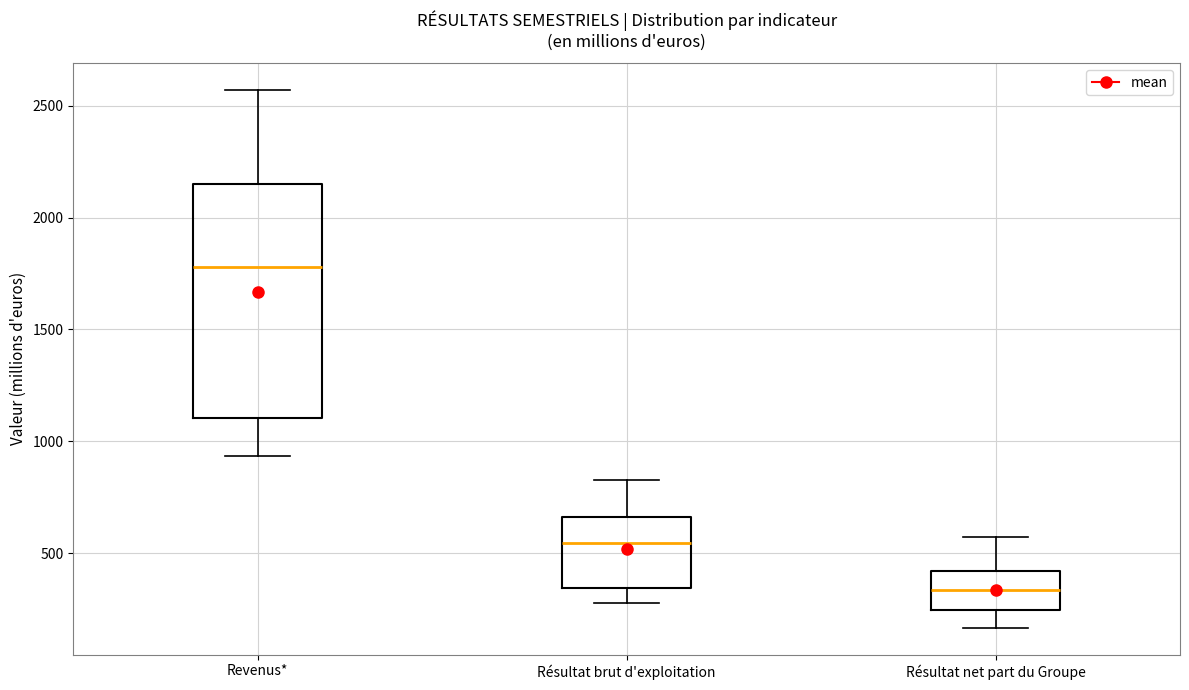

Reading left to right, read every box against the y-axis: the position of its median line, the range the box covers, and the ends of its whiskers. The values are not printed on the chart, so give them approximately, as read against the axis.

Revenus*: median 1800, box 1100 to 2150, whiskers 950 to 2550
Résultat brut d'exploitation: median 550, box 350 to 650, whiskers 300 to 850
Résultat net part du Groupe: median 350, box 250 to 400, whiskers 150 to 550